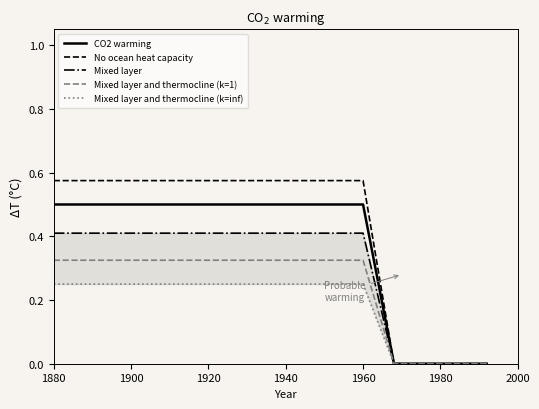

True or false: Mixed layer and thermocline (k=1) and Mixed layer intersect in this chart.

False